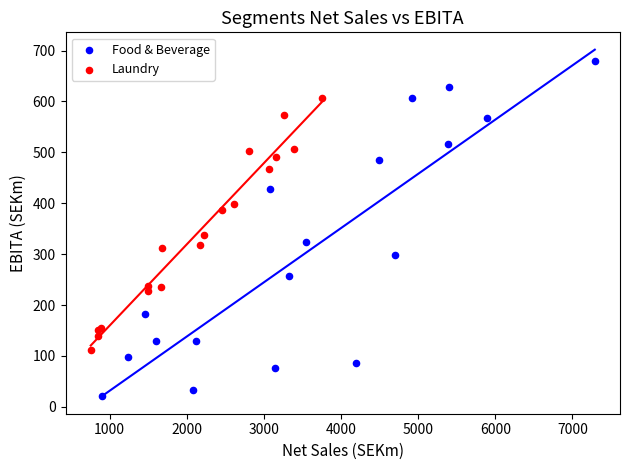

Which series contains the lowest Y value?

Food & Beverage